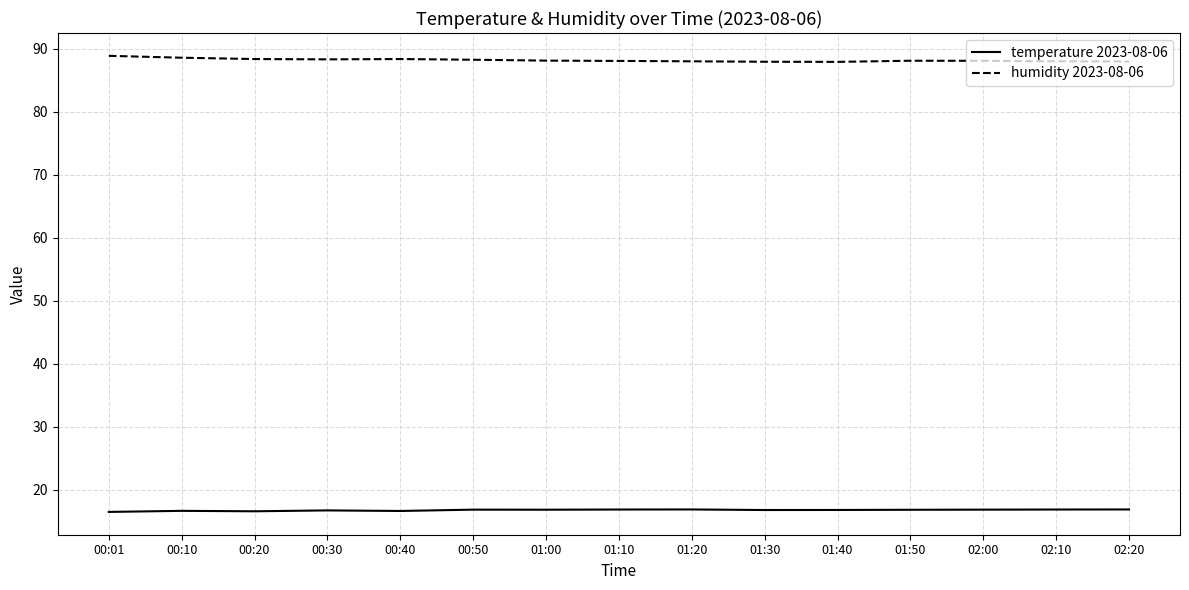

At how many categories does at least one series exceed 43?

15